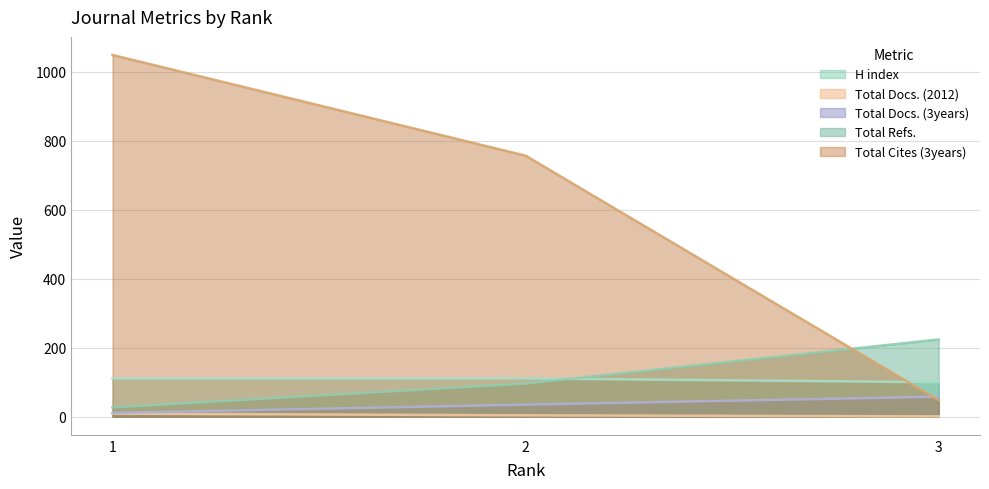

What is the value of the H index point at the 3rd from the left?

100